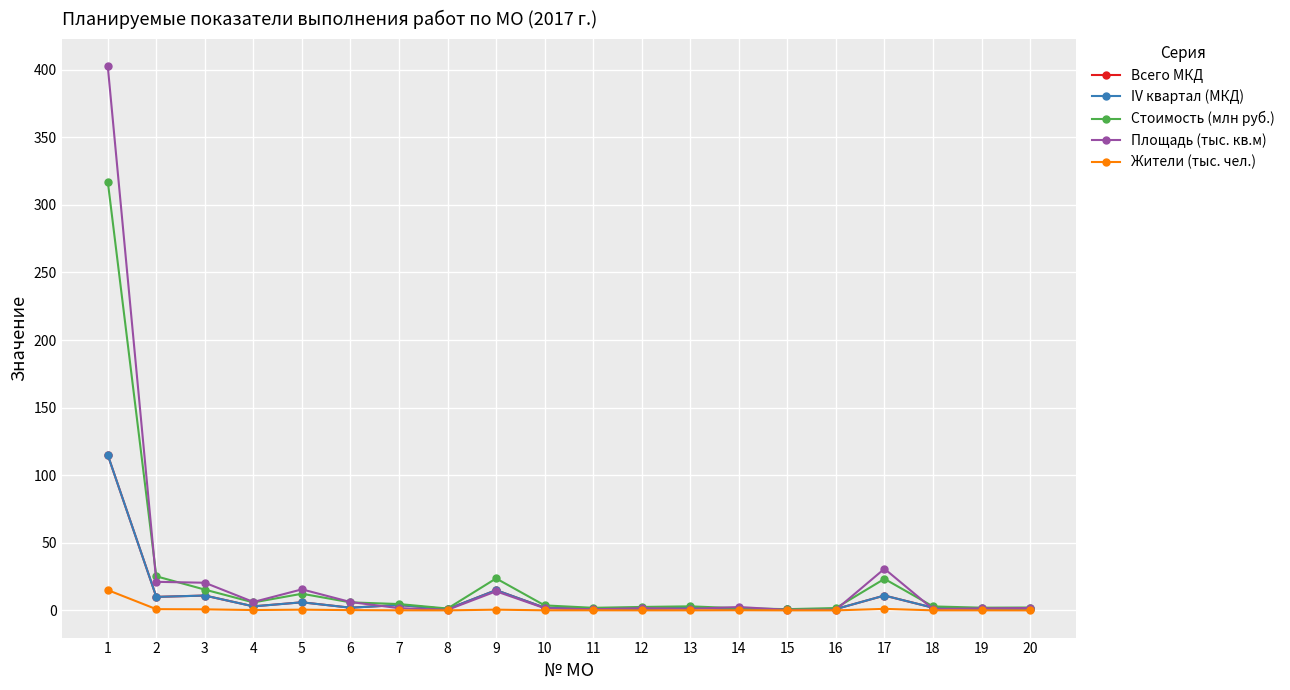

Where does the IV квартал (МКД) series first go above 2?

1